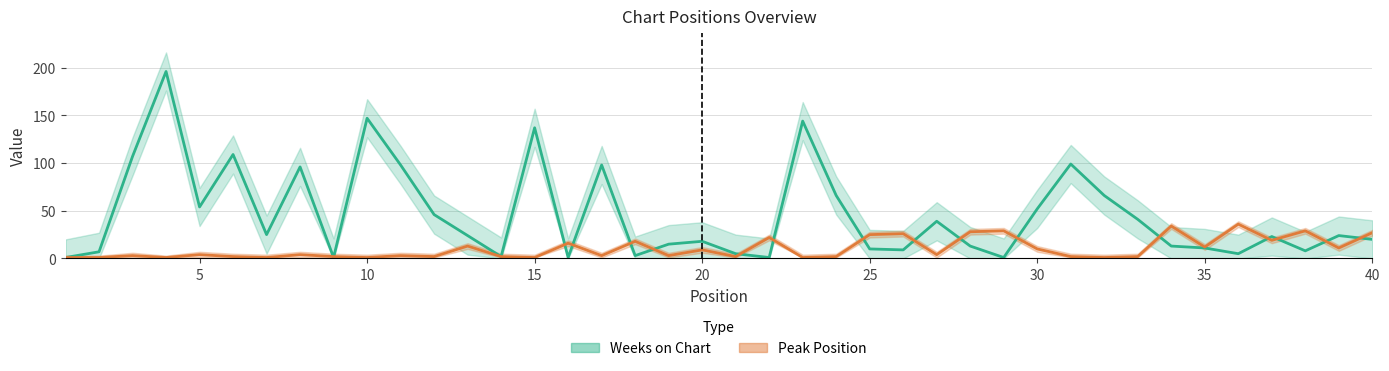

True or false: Peak Position upper and Peak Position cross at least once.

False